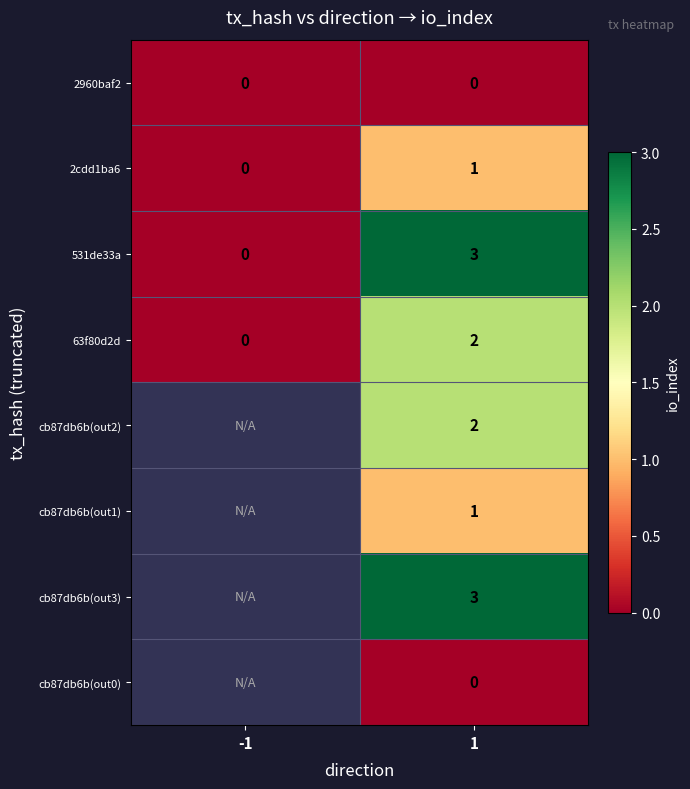

Is it true that 63f80d2d equals 2 at 1?

True